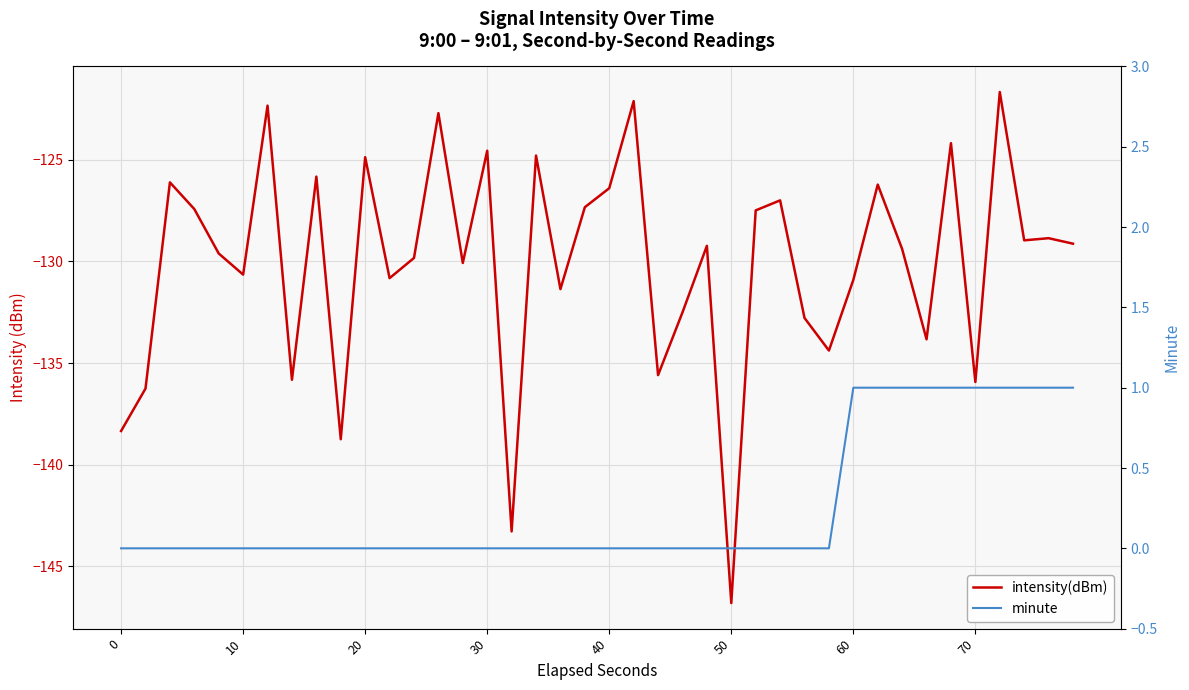

True or false: intensity(dBm) and minute cross at least once.

False